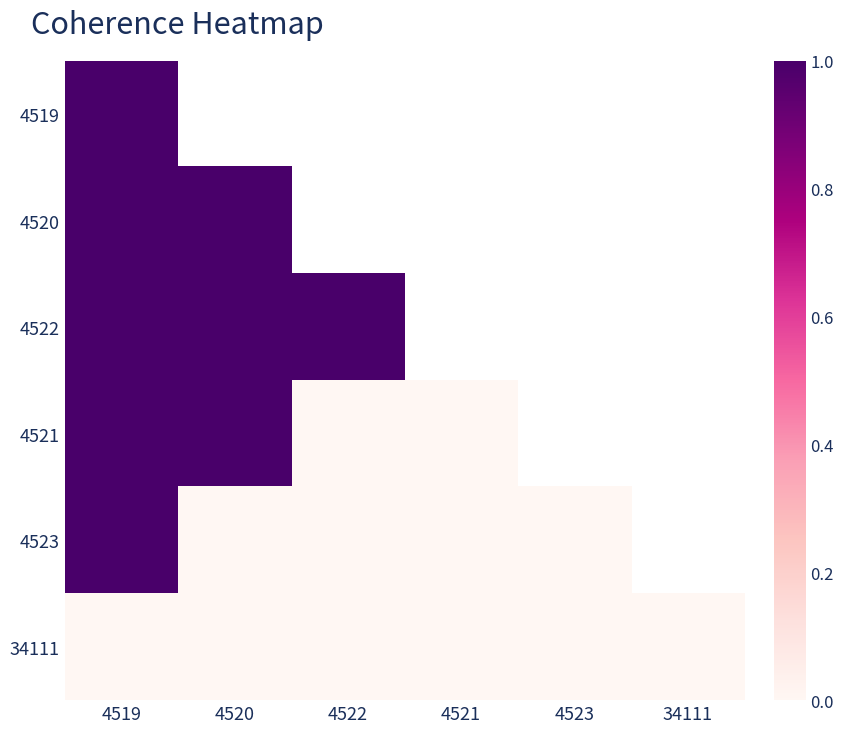

Rank the series by their average value, from highest to lowest.

4519, 4520, 4522, 4521, 4523, 34111